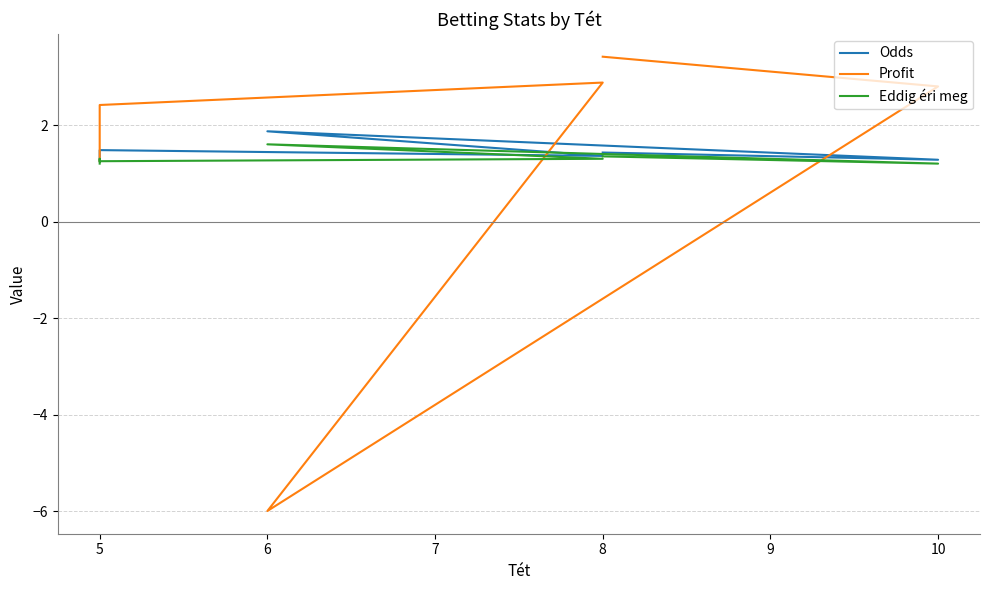

At 8, list the series in order from smallest to largest.

Eddig éri meg, Odds, Profit